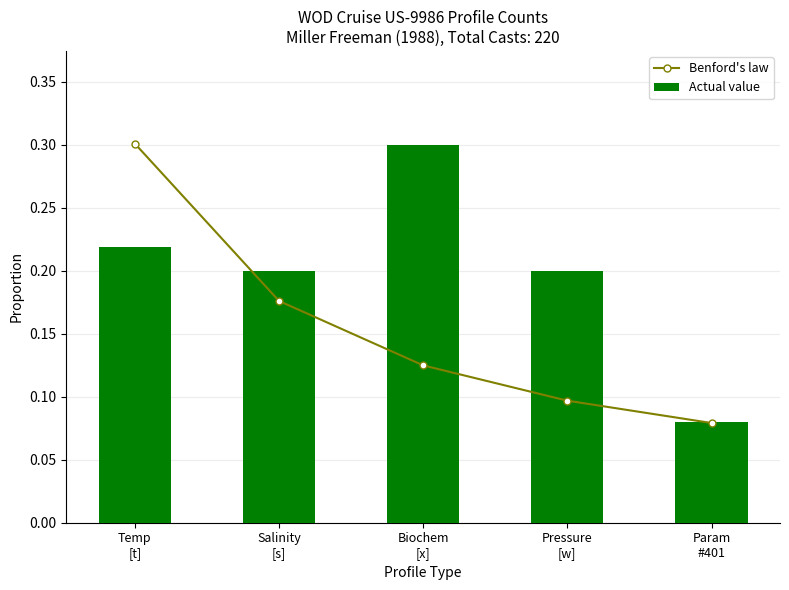

What is the total value across all series at Pressure
[w]?

0.3